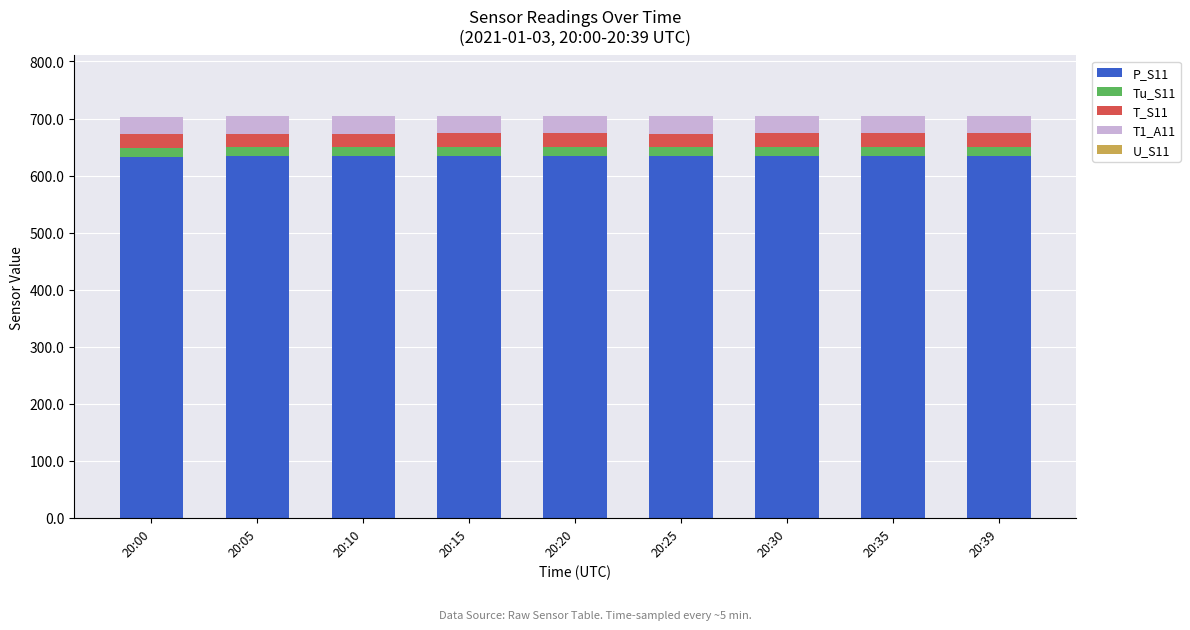

What is the total value across all series at 20:15?

704.5